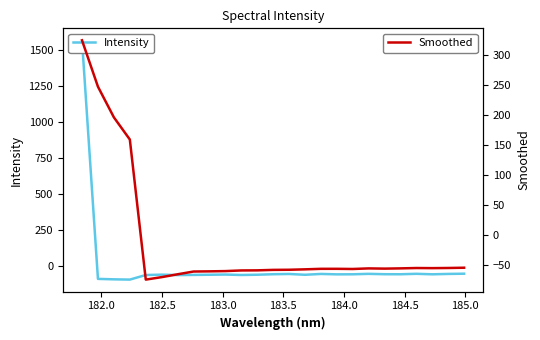

True or false: Intensity and Smoothed cross at least once.

True